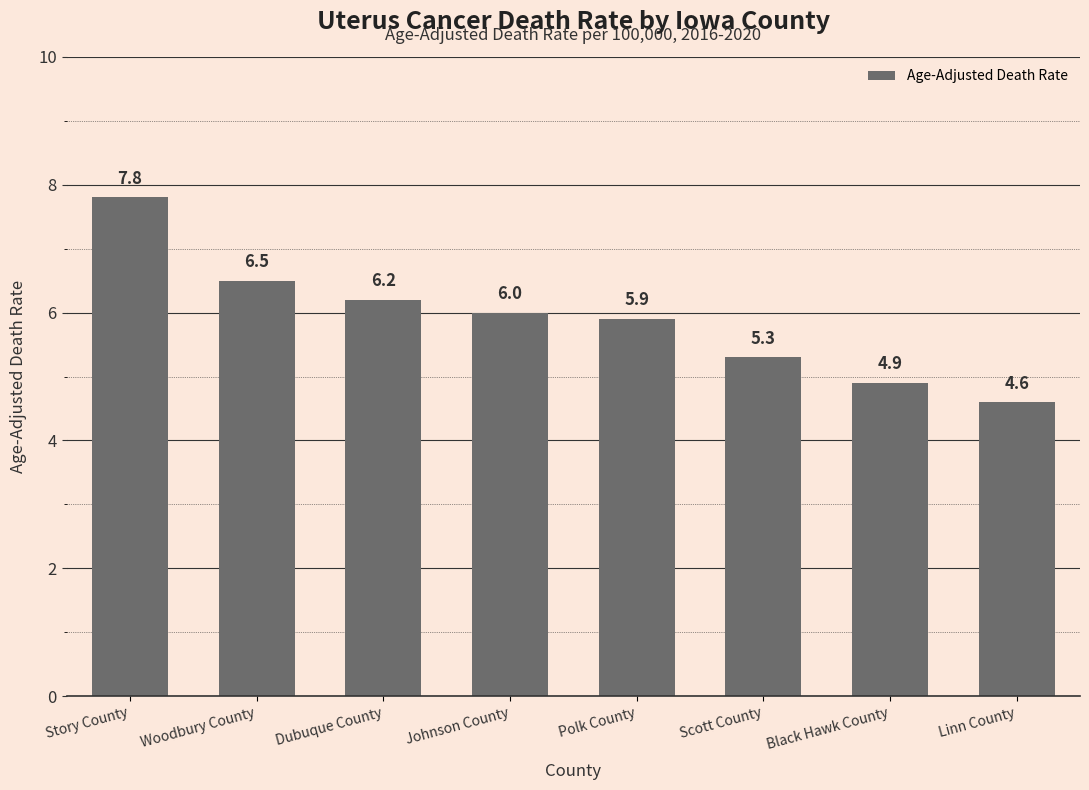

What is the label of the 4th bar from the left?

Johnson County